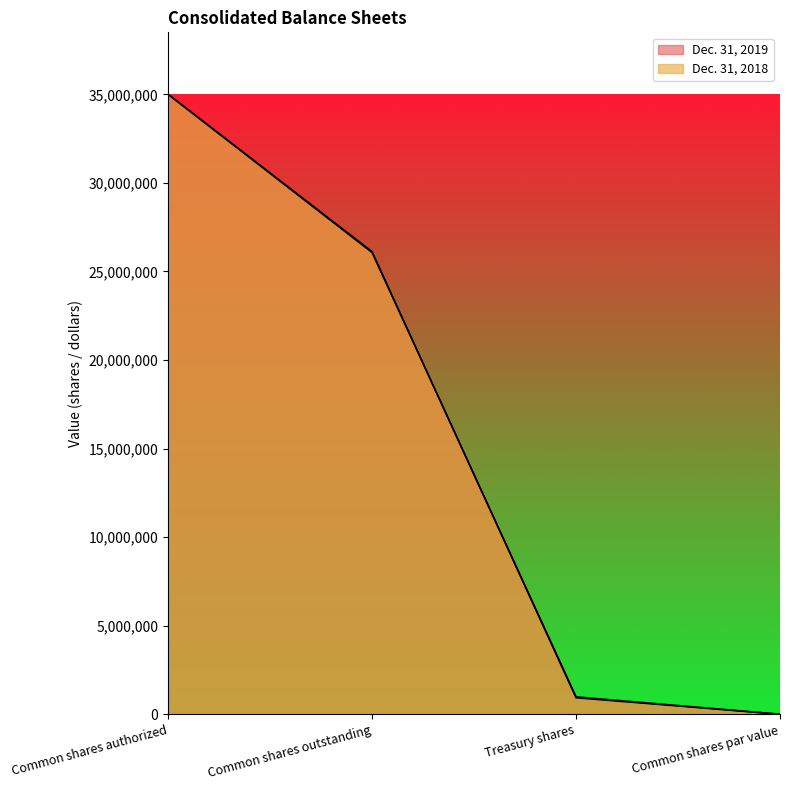

What is the label of the 3rd point from the right?

Common shares outstanding